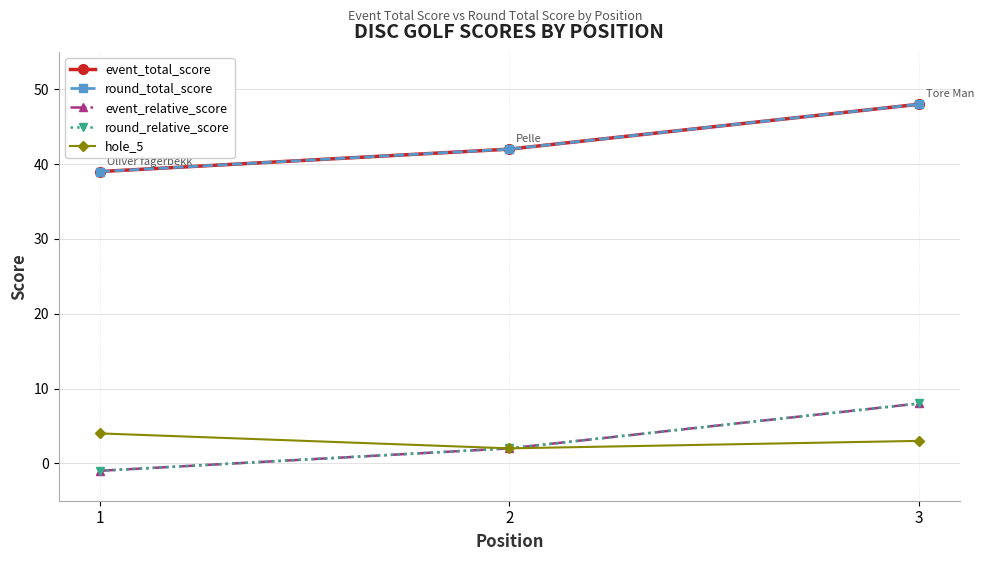

The value of round_relative_score at 3 is 8. True or false?

True